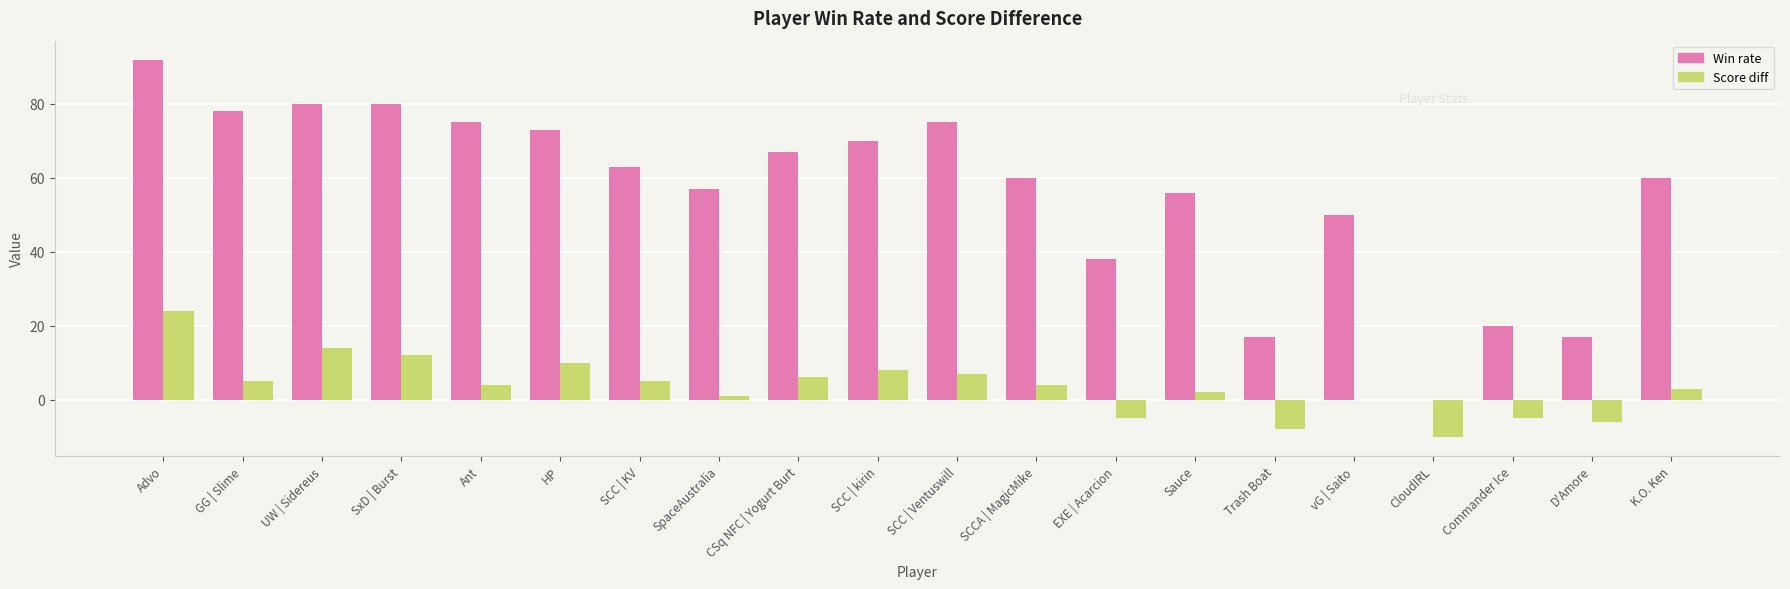

What is the sum of all Score diff values?

71